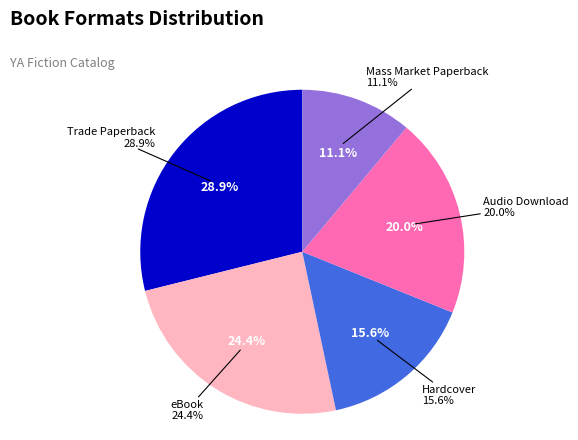

Is eBook the majority of the pie?

No